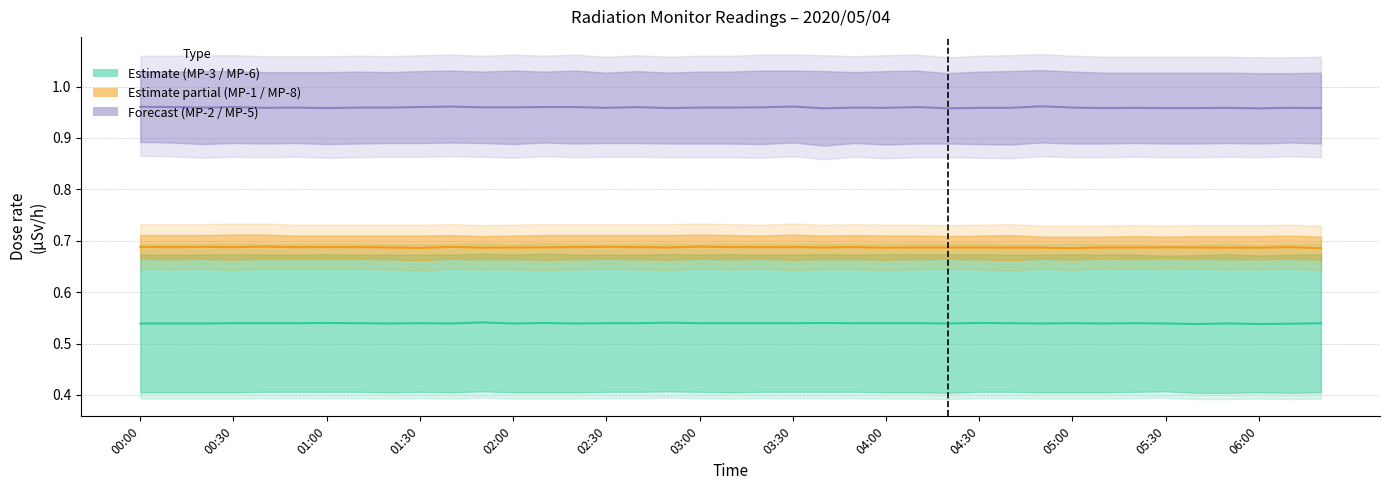

True or false: MP-3 and MP-2 intersect in this chart.

False